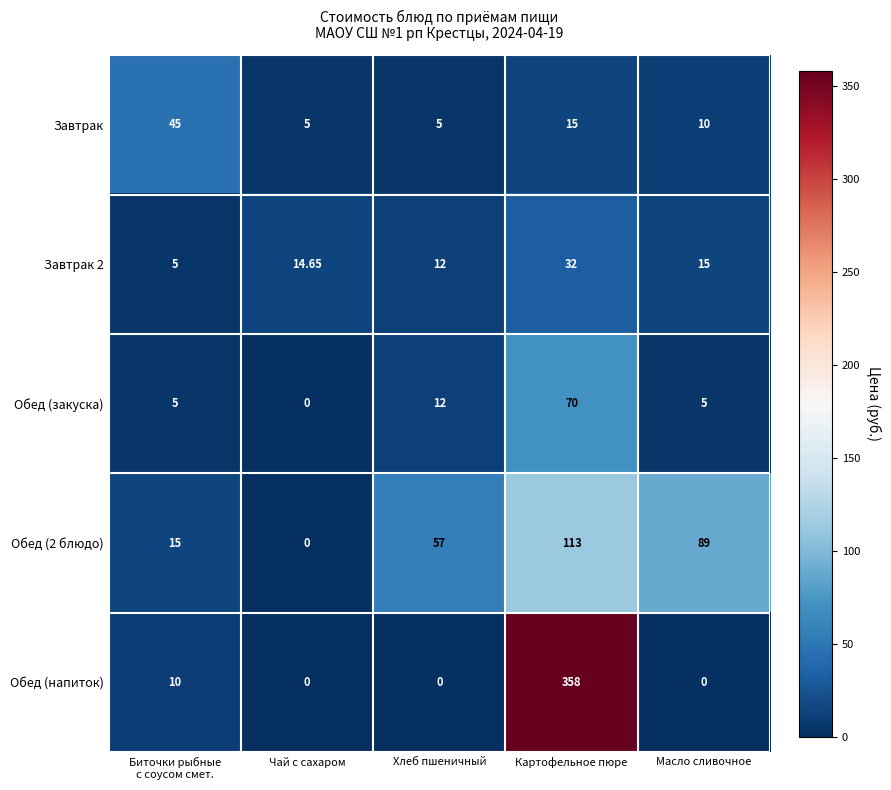

Where is Обед (2 блюдо) nearest to the value 56?

Хлеб пшеничный